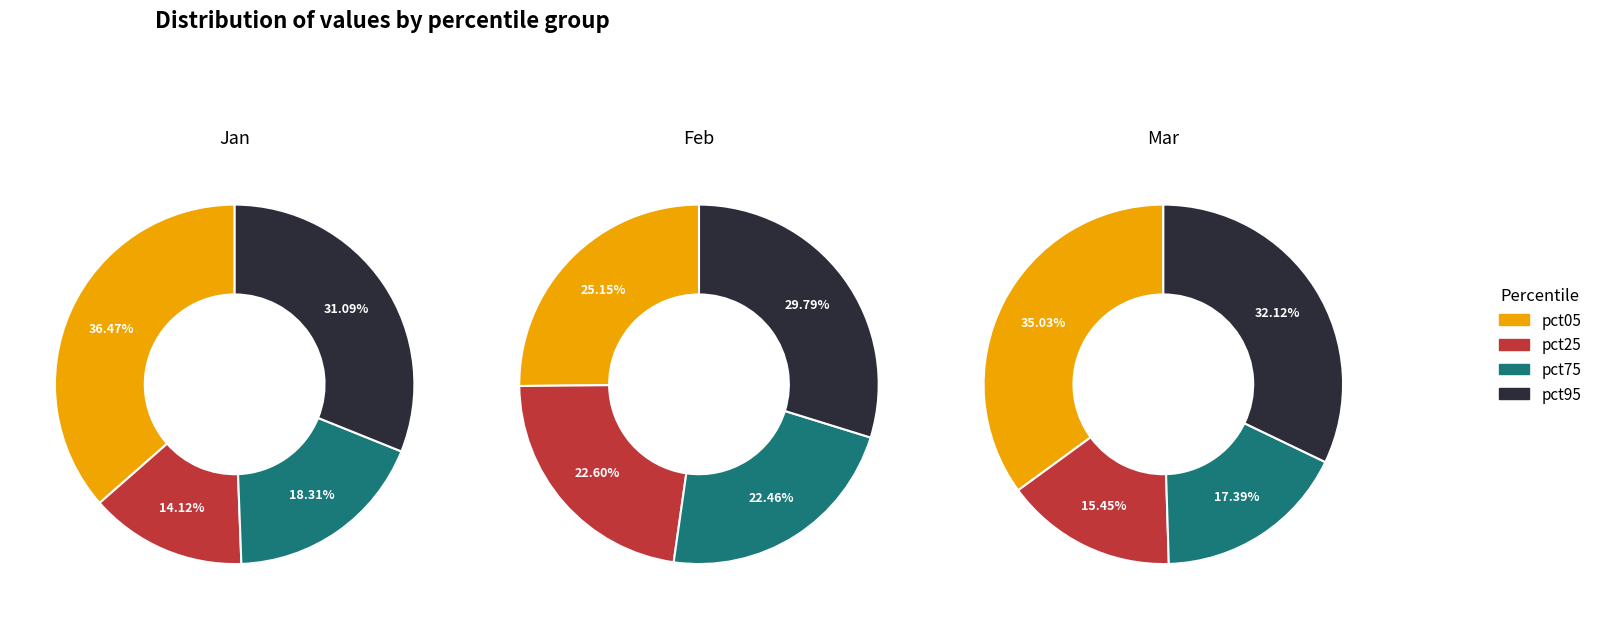

Does pct85 represent more than half of the total?

No